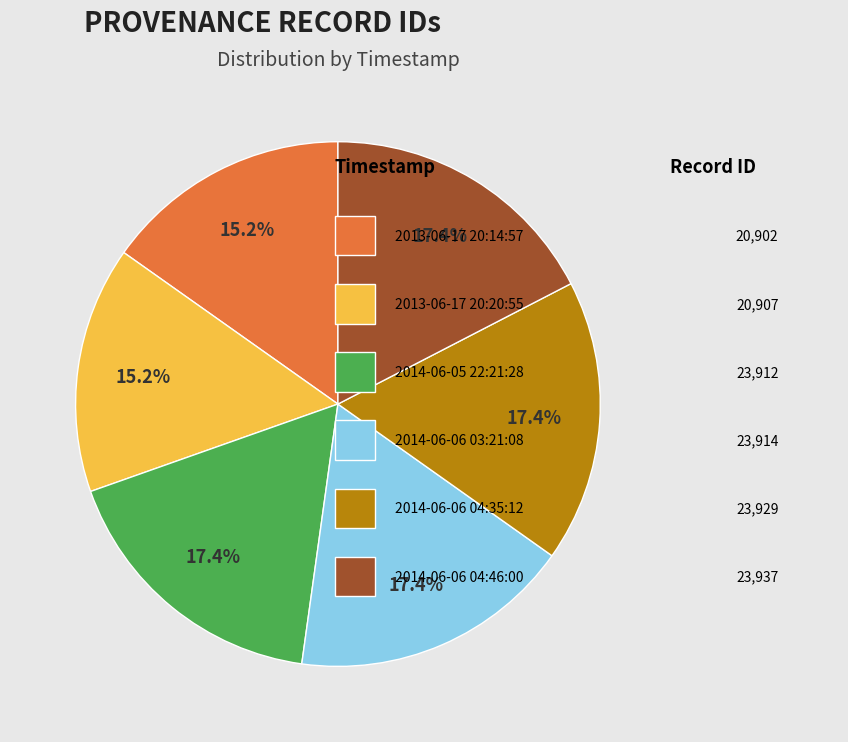

Is there a majority slice in this chart?

No